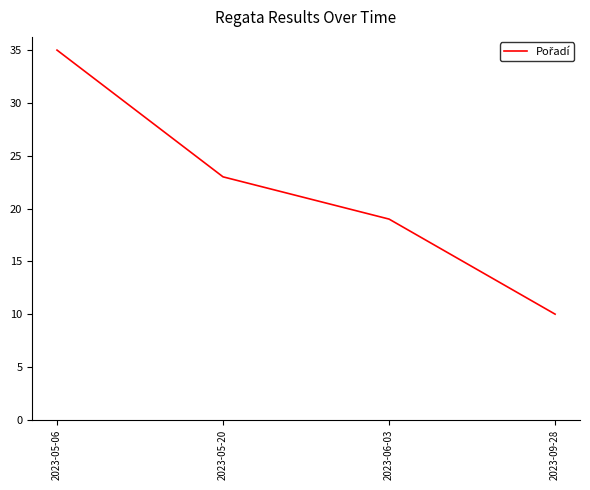

How many distinct data groups are displayed?

1